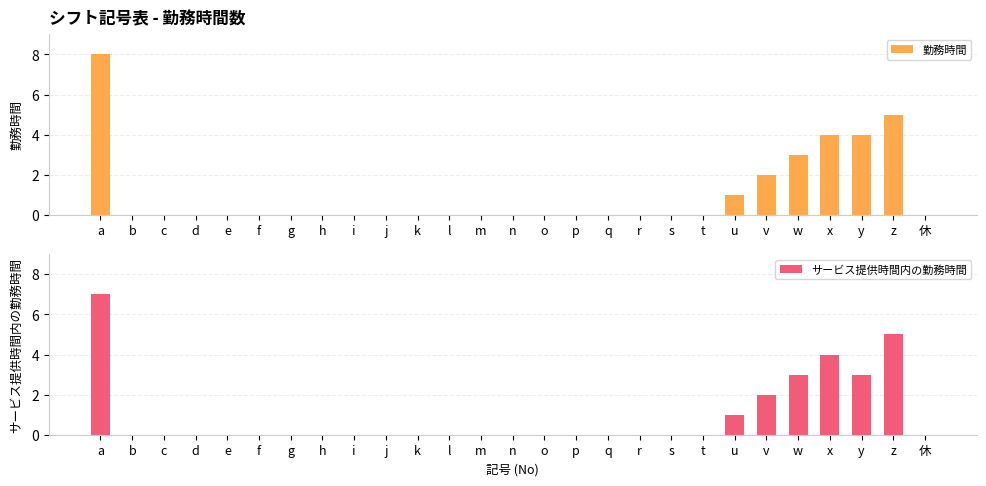

How many data points does each series have?

27